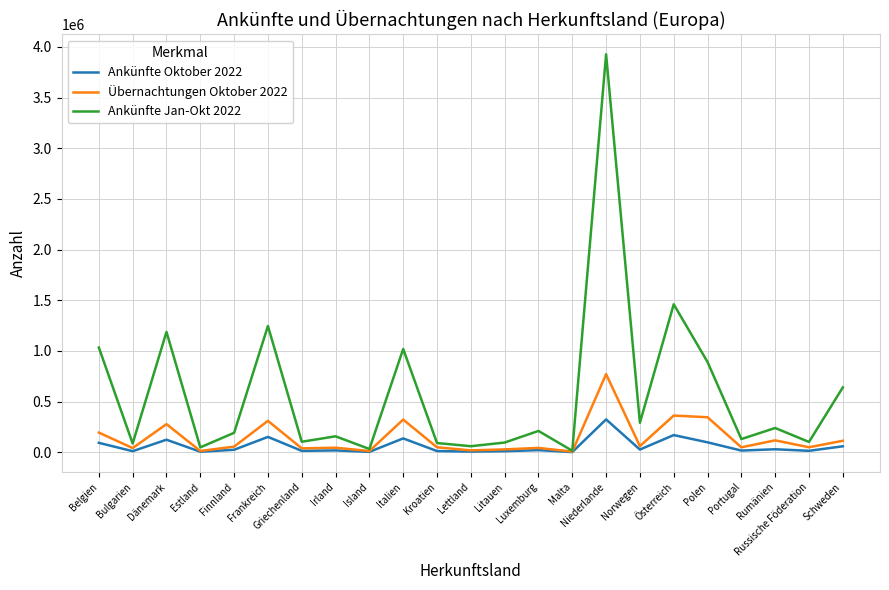

How many values in the Ankünfte Oktober 2022 series are below 21190?

11